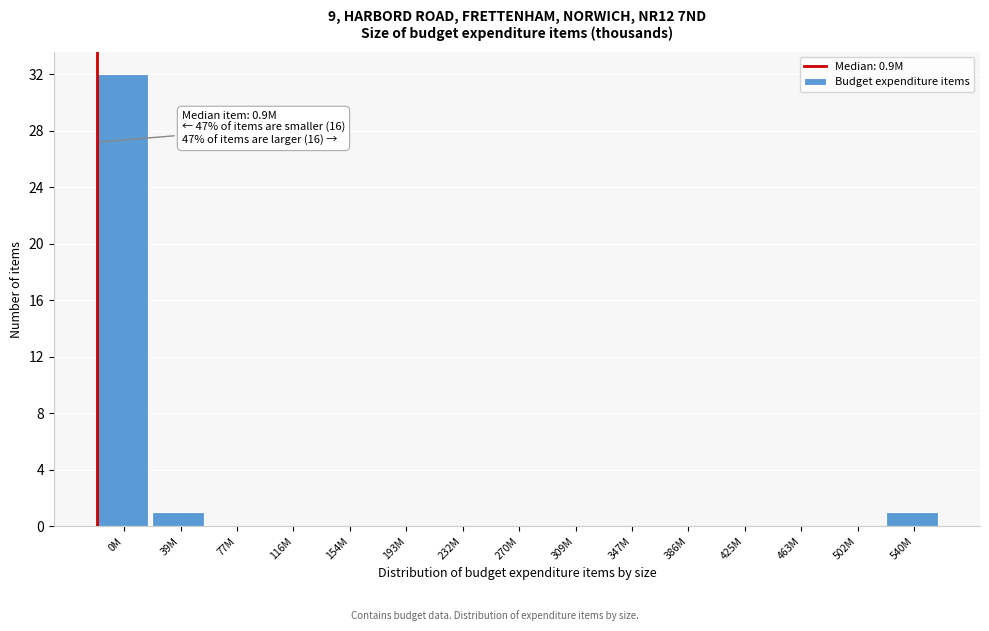

Reading right to left, what are all the values shown in this chart?

540M=1	502M=0	463M=0	425M=0	386M=0	347M=0	309M=0	270M=0	232M=0	193M=0	154M=0	116M=0	77M=0	39M=1	0M=32